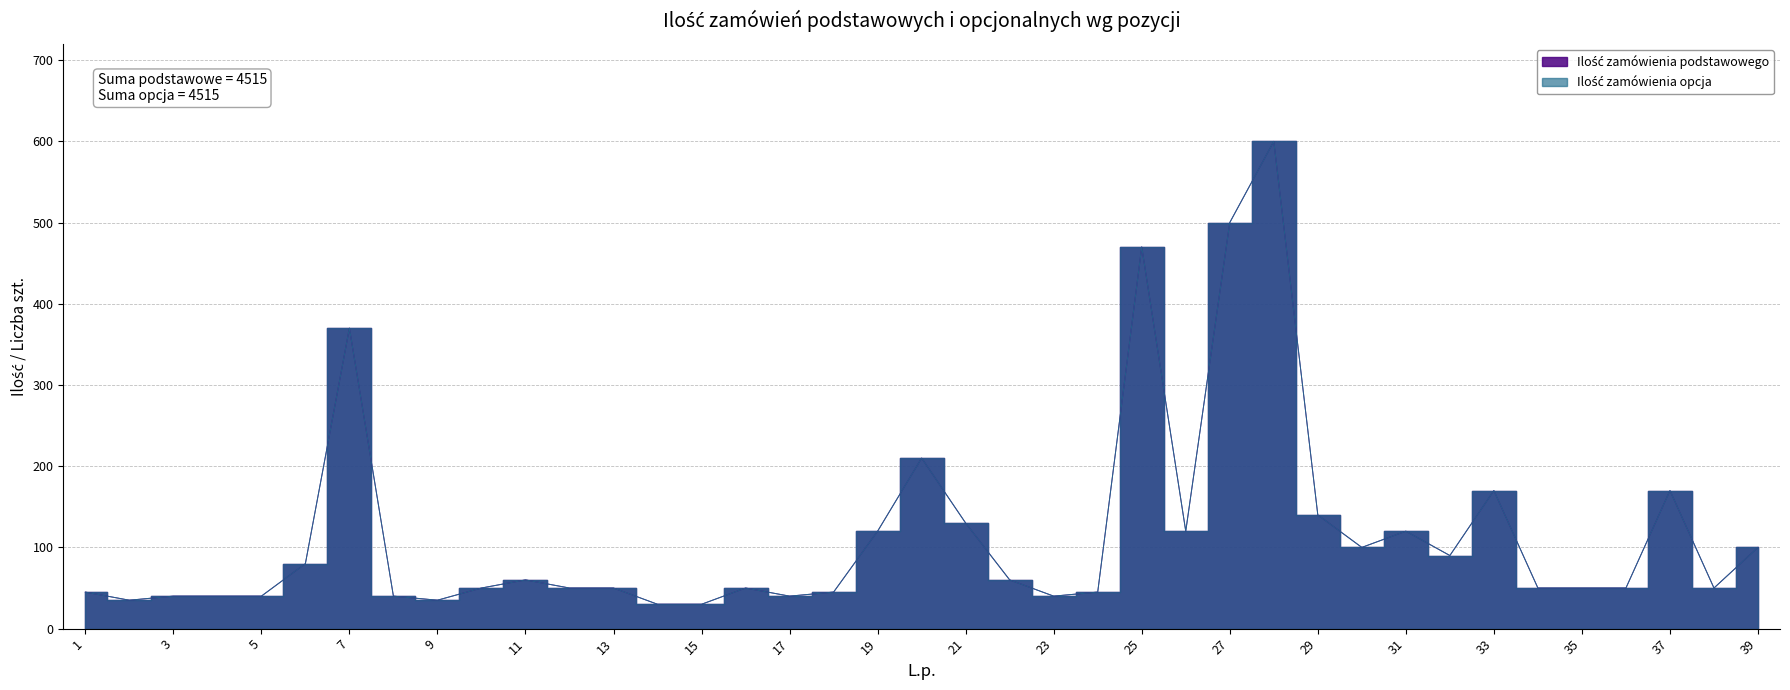

Where is the first local minimum for Ilość zamówienia opcja?

2